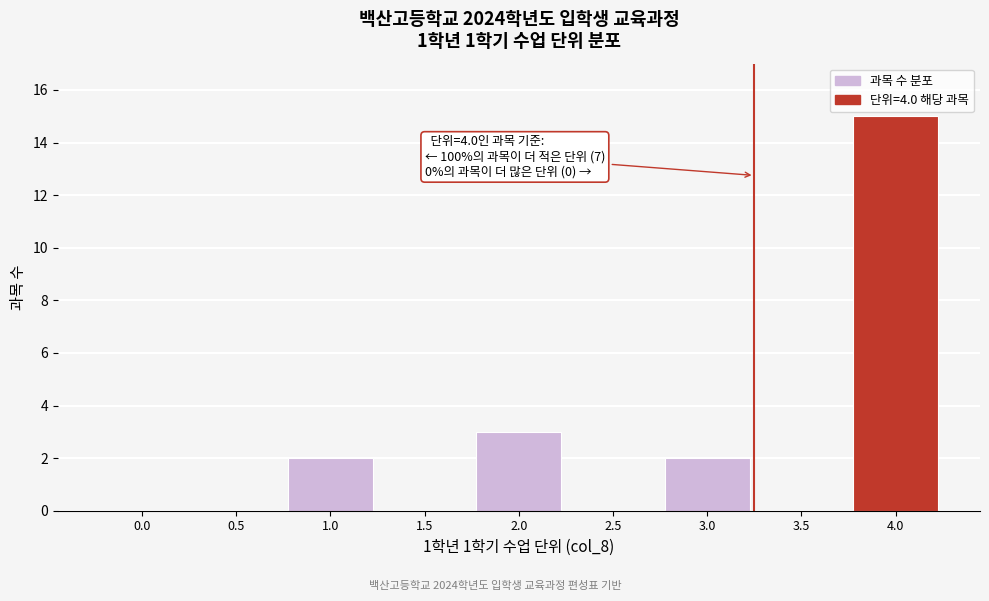

Reading right to left, what are all the values shown in this chart?

4.0=15	3.5=0	3.0=2	2.5=0	2.0=3	1.5=0	1.0=2	0.5=0	0.0=0